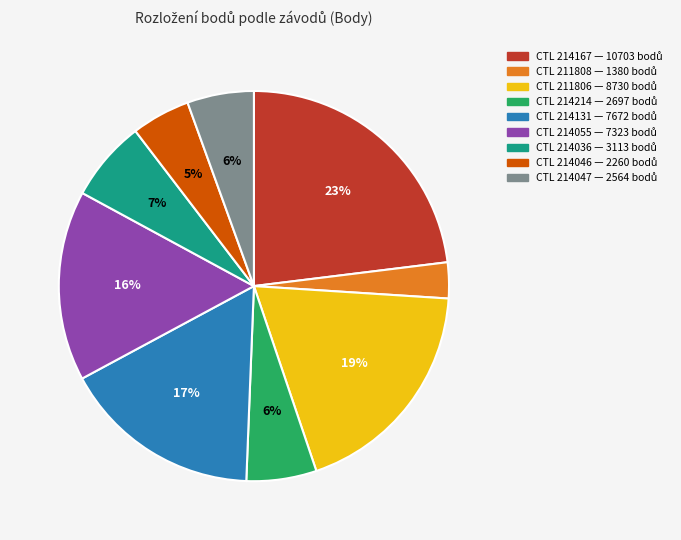

To the nearest percent, what is the average slice percentage?

11%